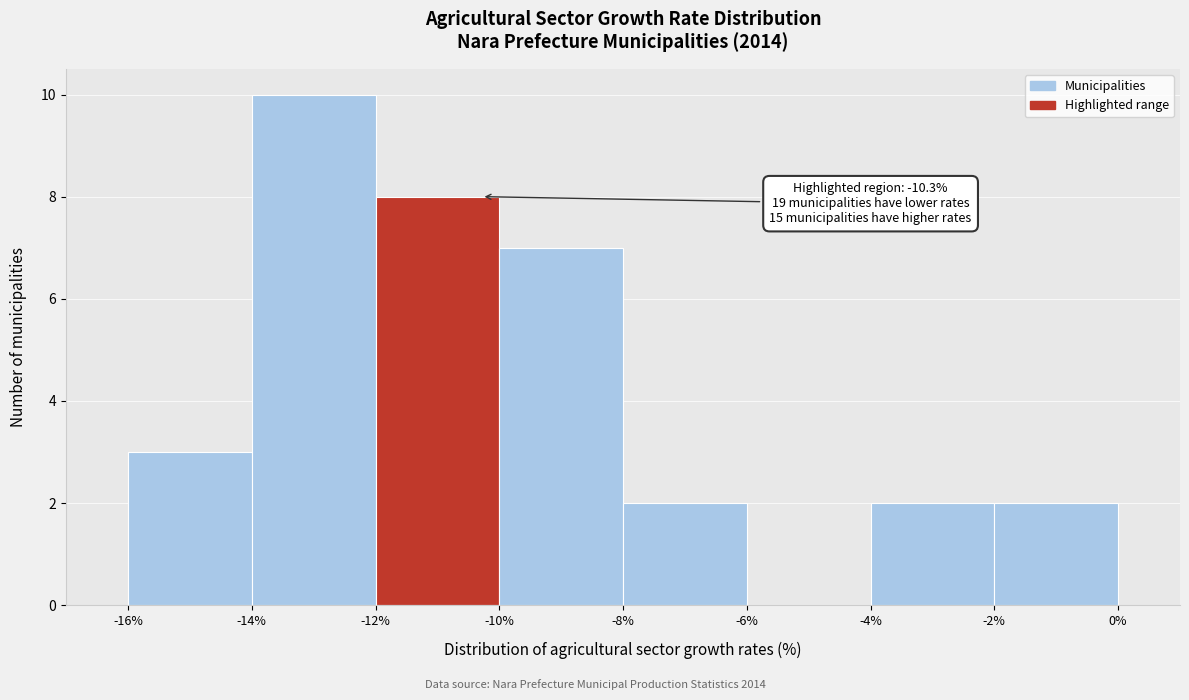

Which range on the x-axis has the tallest bar?

-14% to -12%